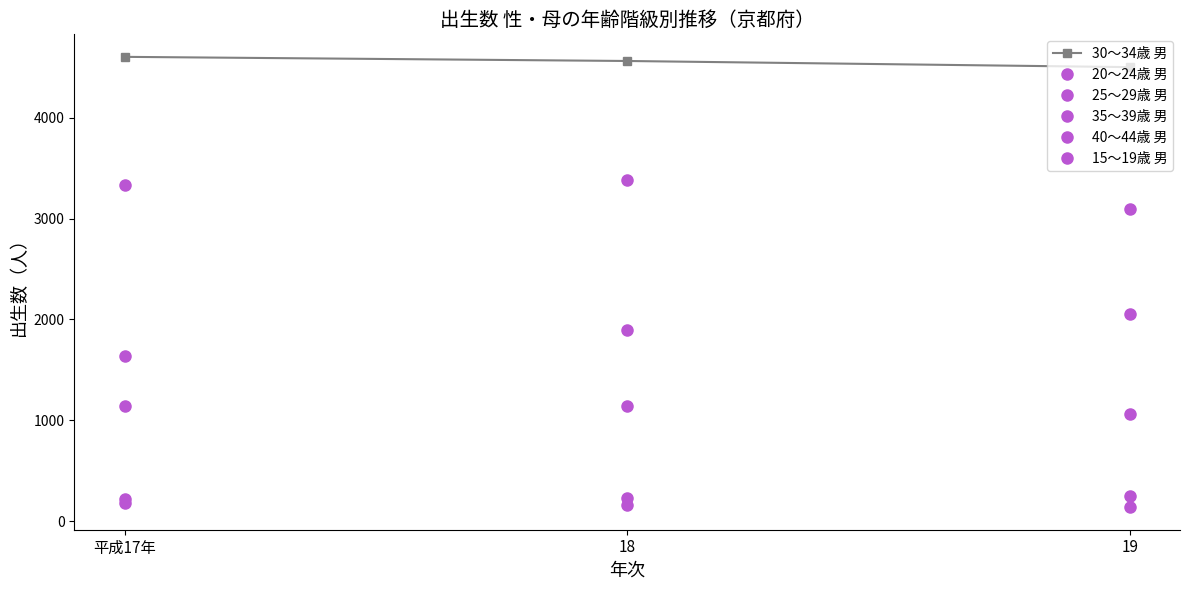

What is the maximum value for 30～34歳 男?

4603